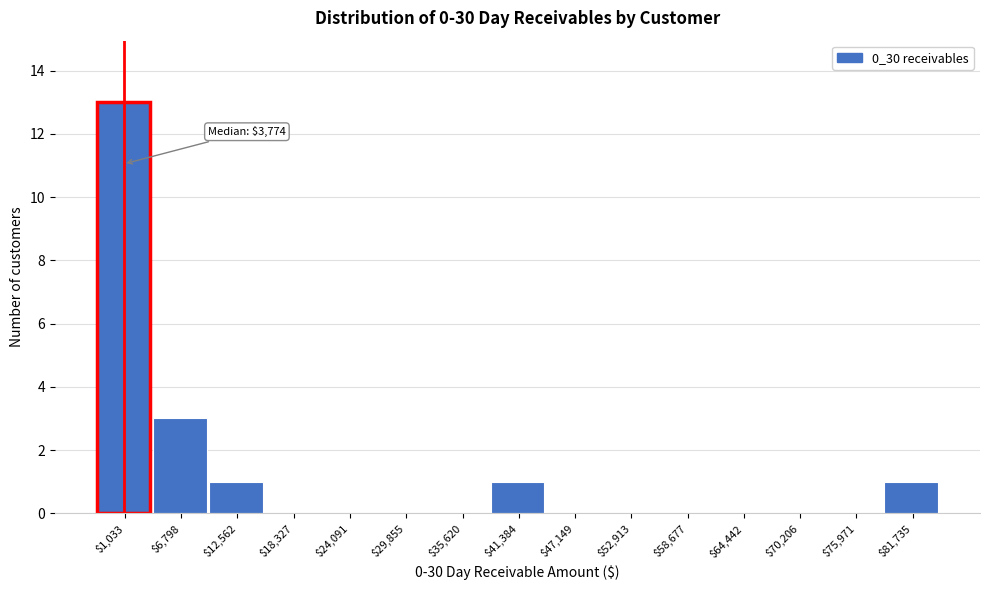

What is the sum of all values?

19